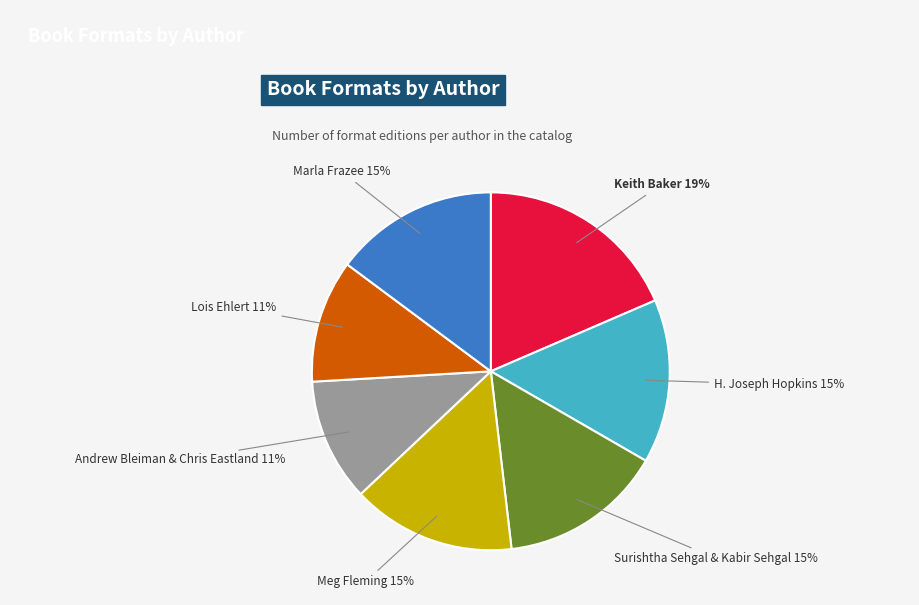

To the nearest percent, what is the average slice percentage?

14%